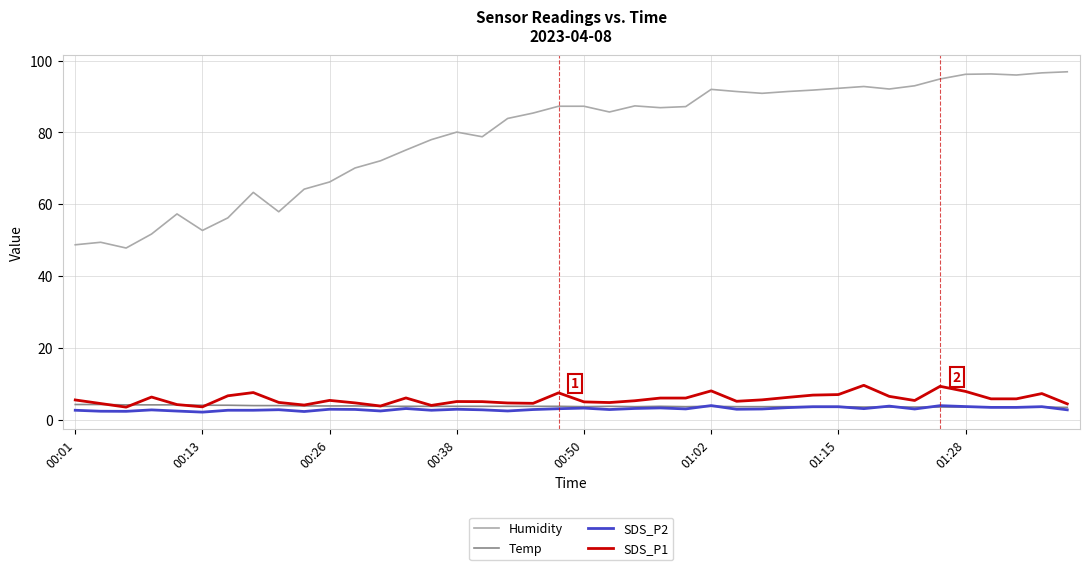

Which series has the largest total across all categories?

Humidity